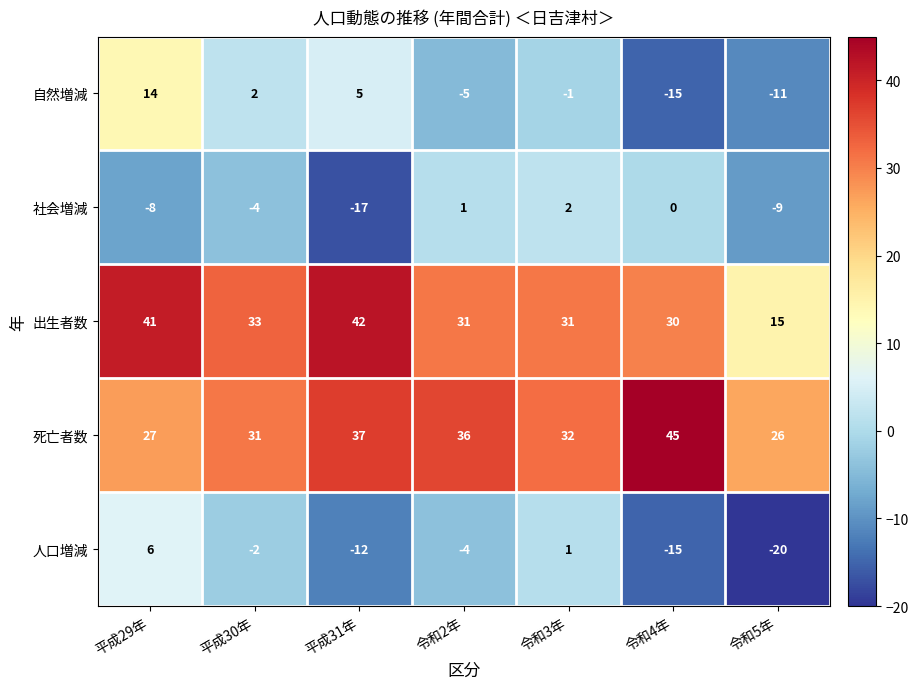

At how many categories does at least one series exceed 5?

7